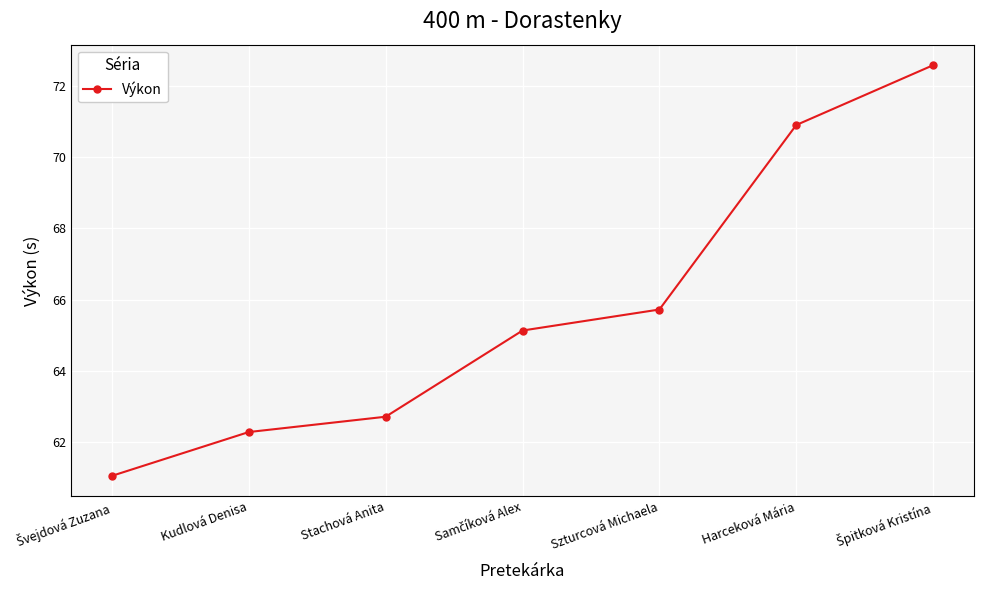

What is the difference between the second highest and second lowest values?

8.6